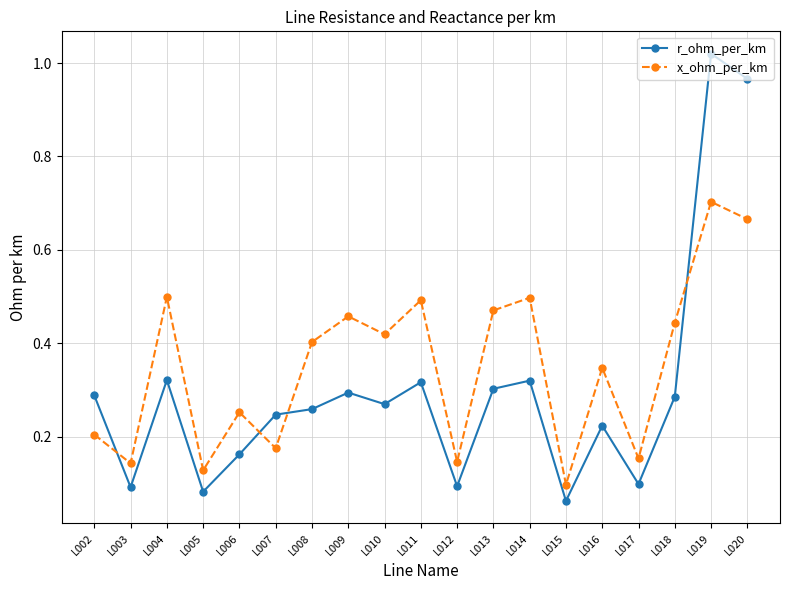

True or false: x_ohm_per_km has more than 2 interior local peaks.

True